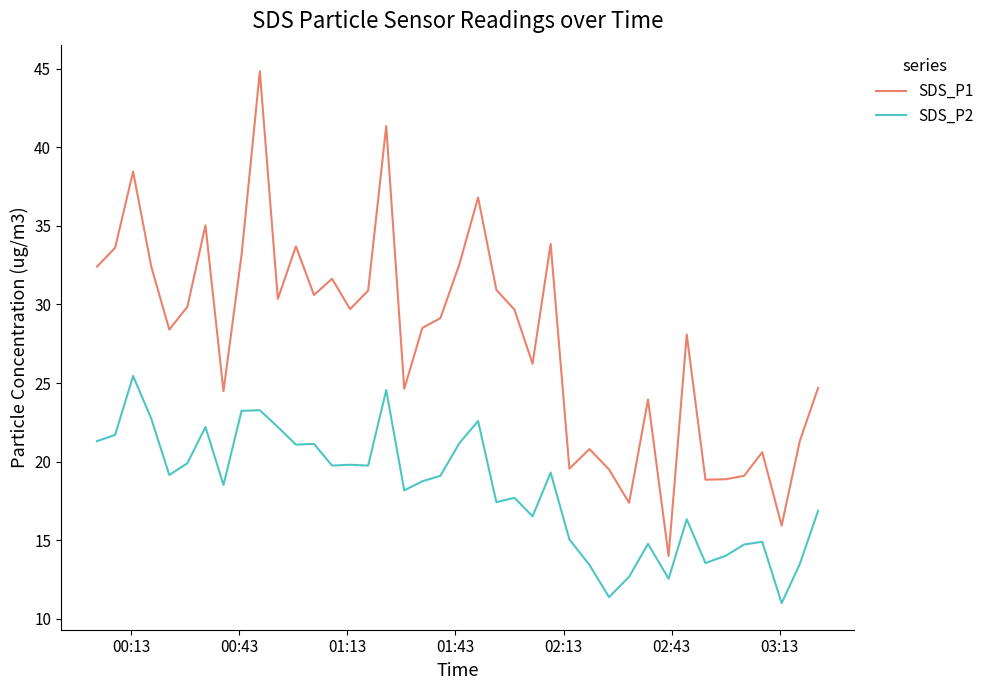

Which series has the widest spread of values?

SDS_P1